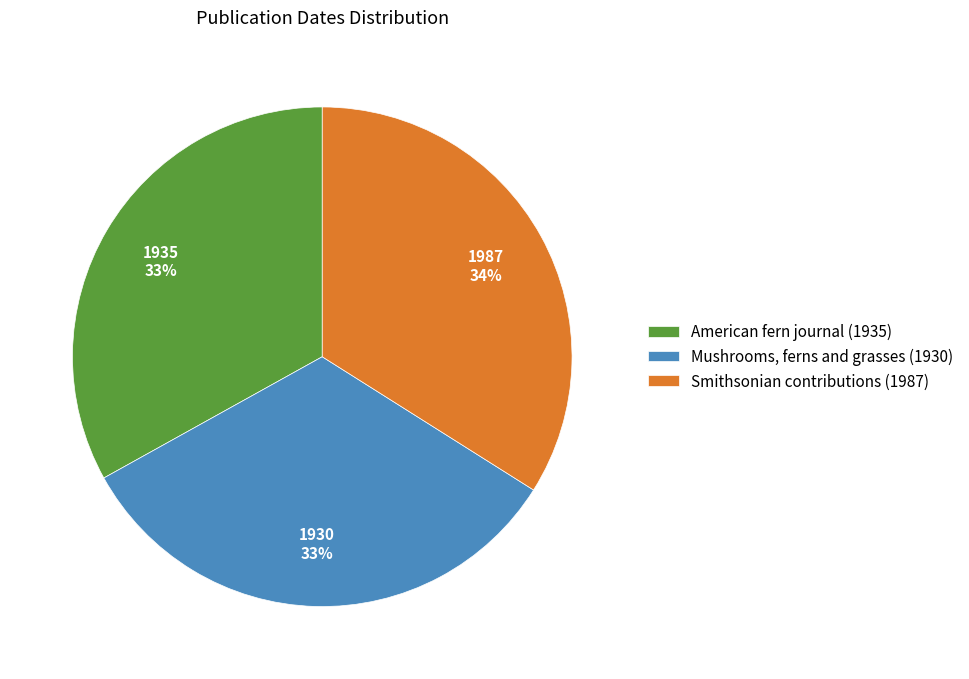

Between Smithsonian contributions (1987) and Mushrooms, ferns and grasses (1930), which is larger?

Smithsonian contributions (1987)